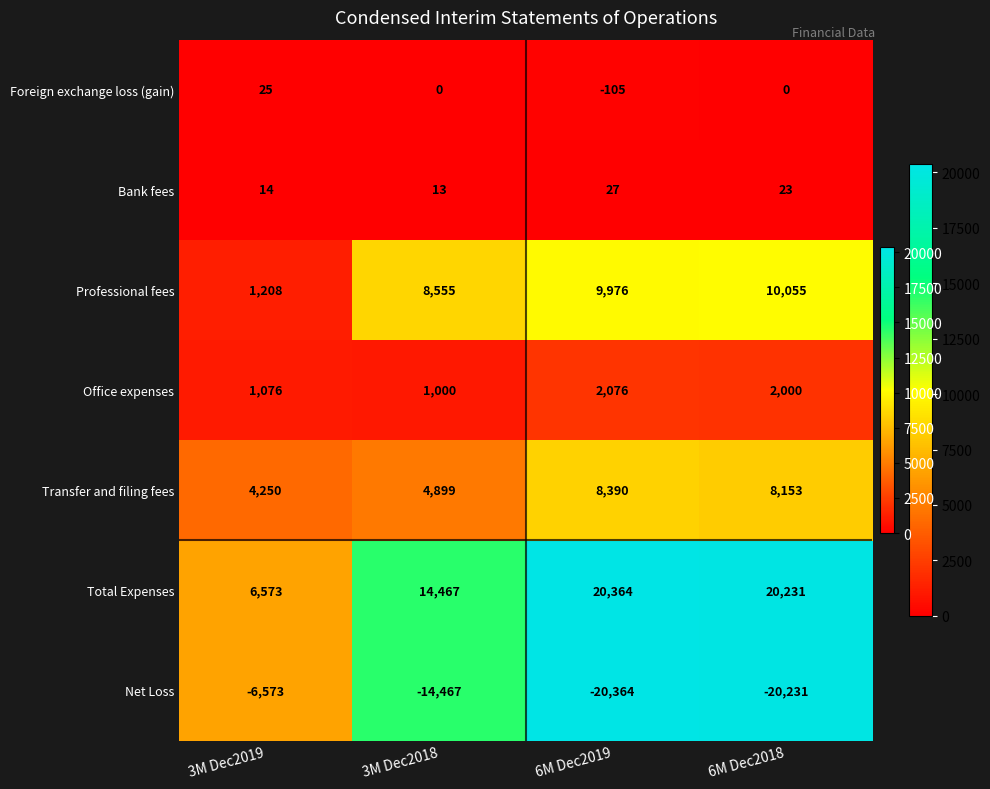

Where is Net Loss nearest to the value -13468?

3M Dec2018